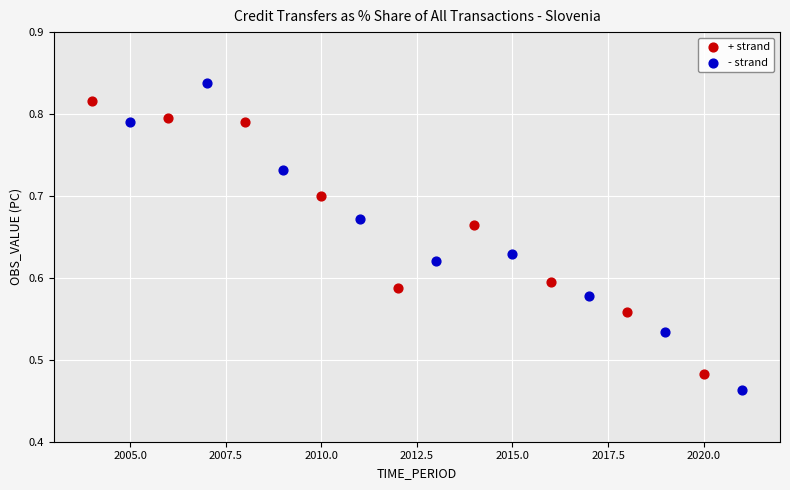

Which series has the widest spread of Y values?

- strand